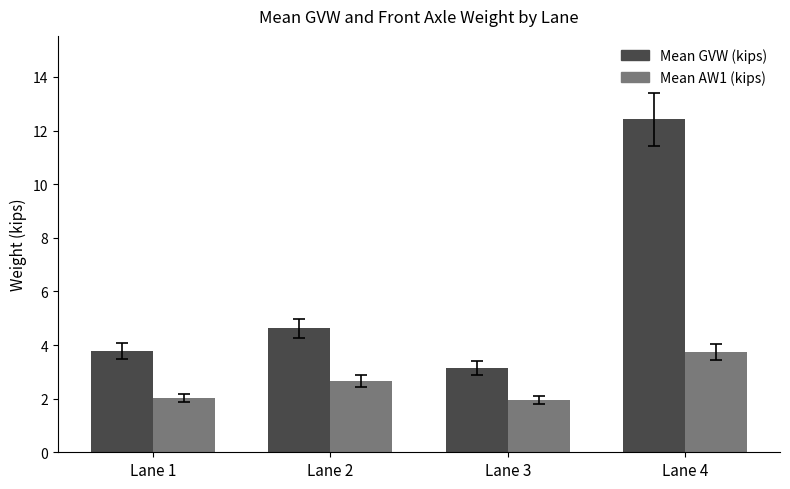

What is the spread (max minus min) of values at Lane 2?

2.0